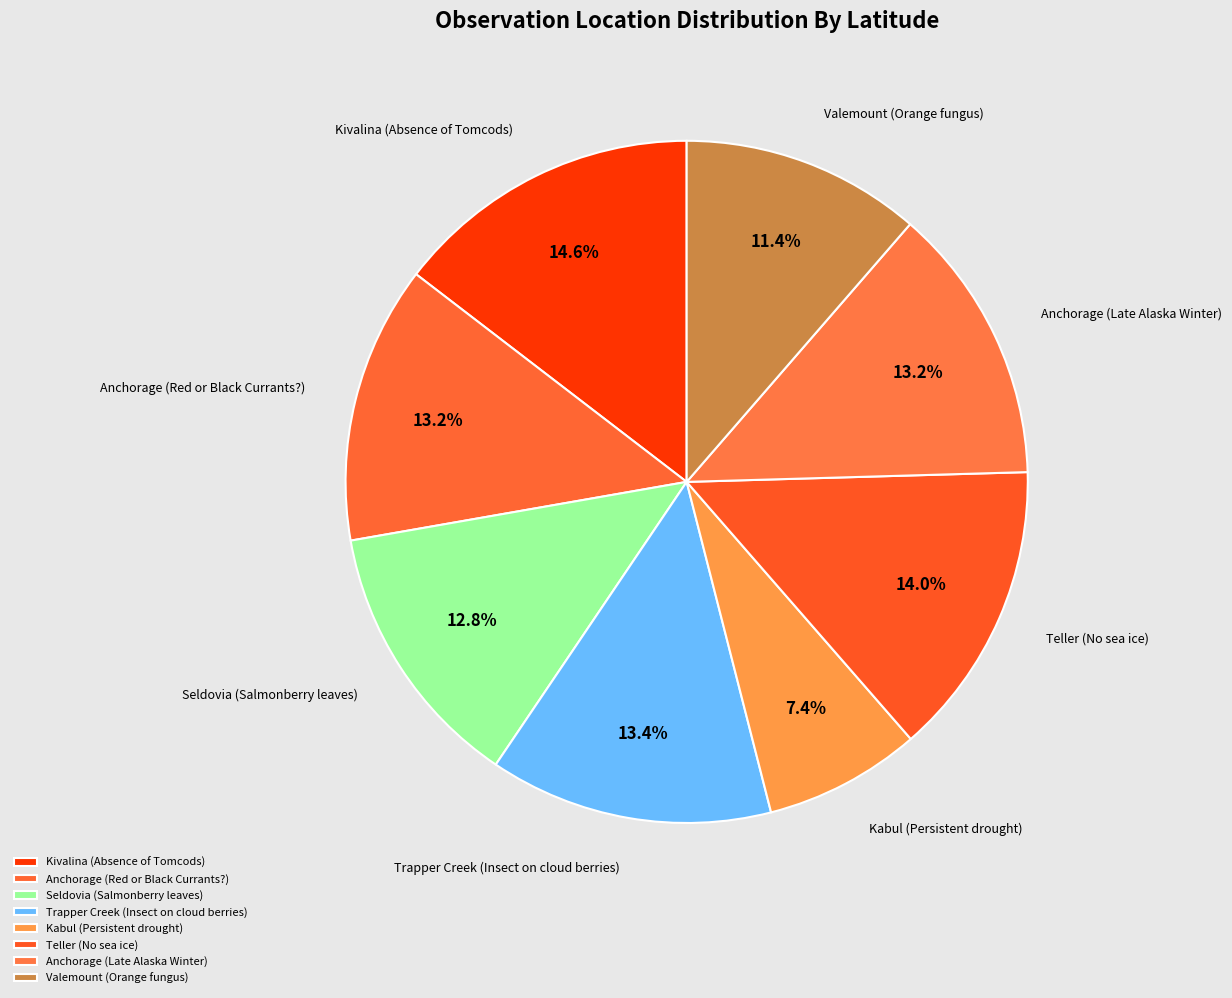

Is there a majority slice in this chart?

No